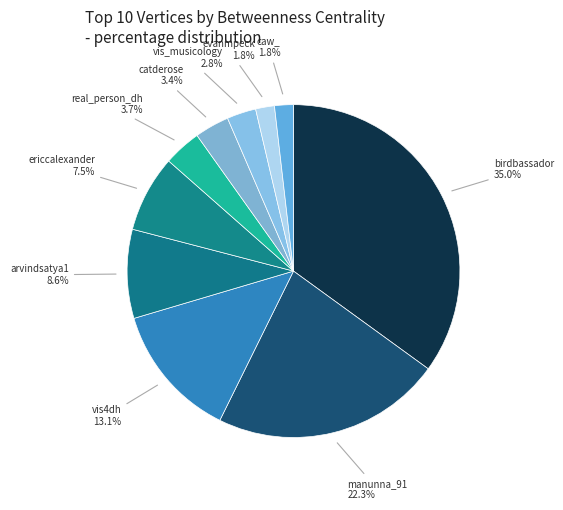

To the nearest percent, what portion does vis_musicology represent?

3%